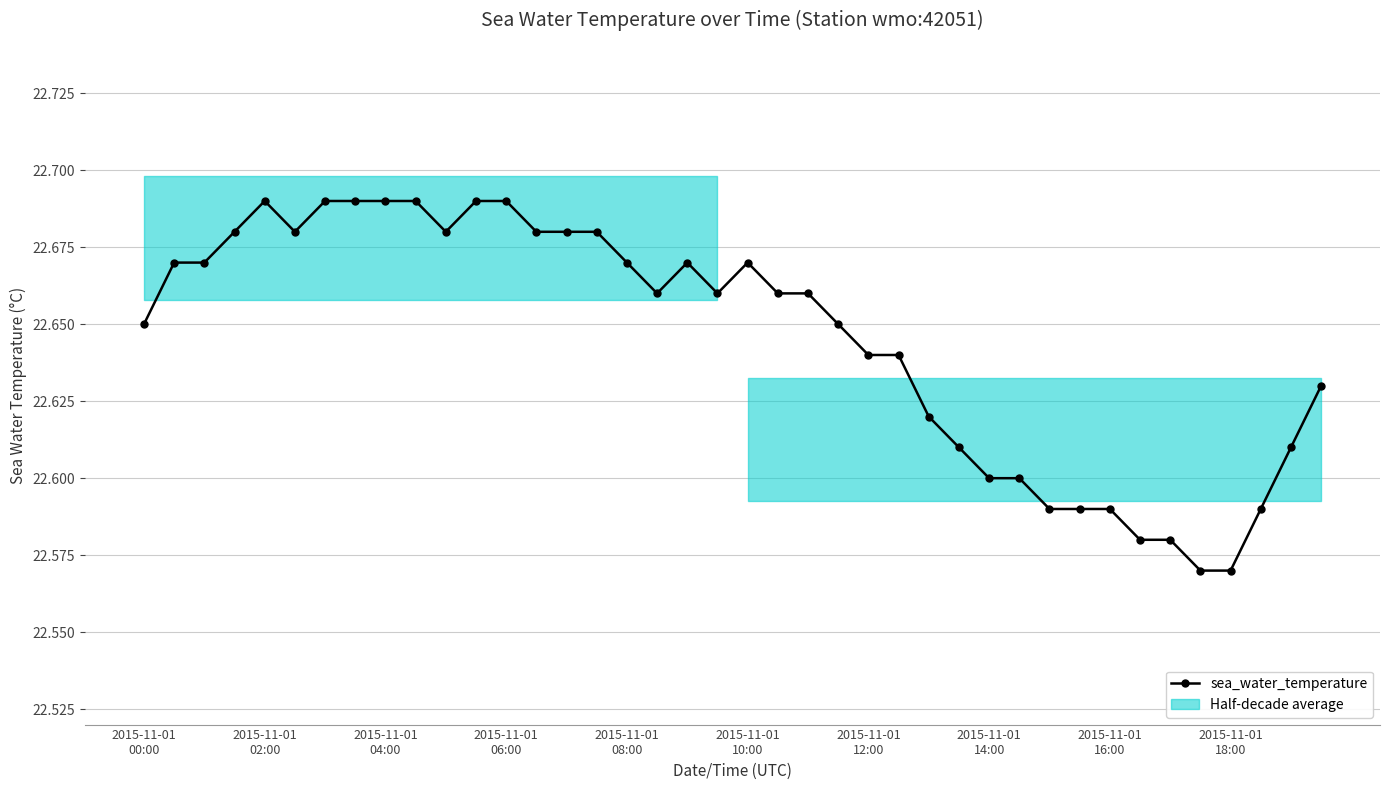

At which label is the value closest to 22?

35